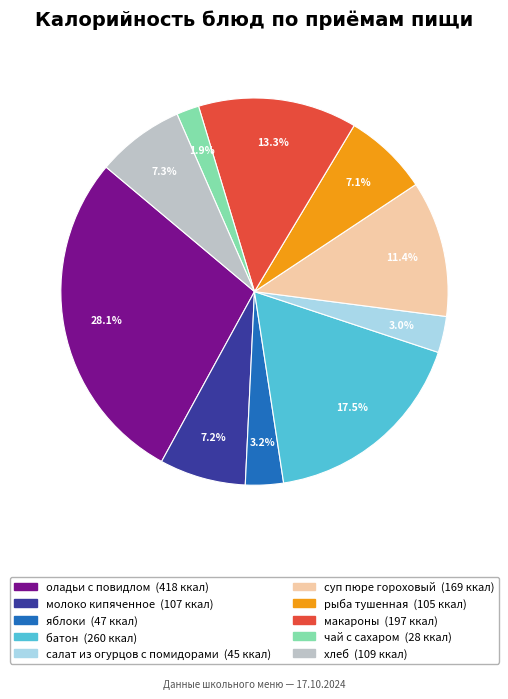

The салат из огурцов с помидорами slice represents 3% of the pie. True or false?

True